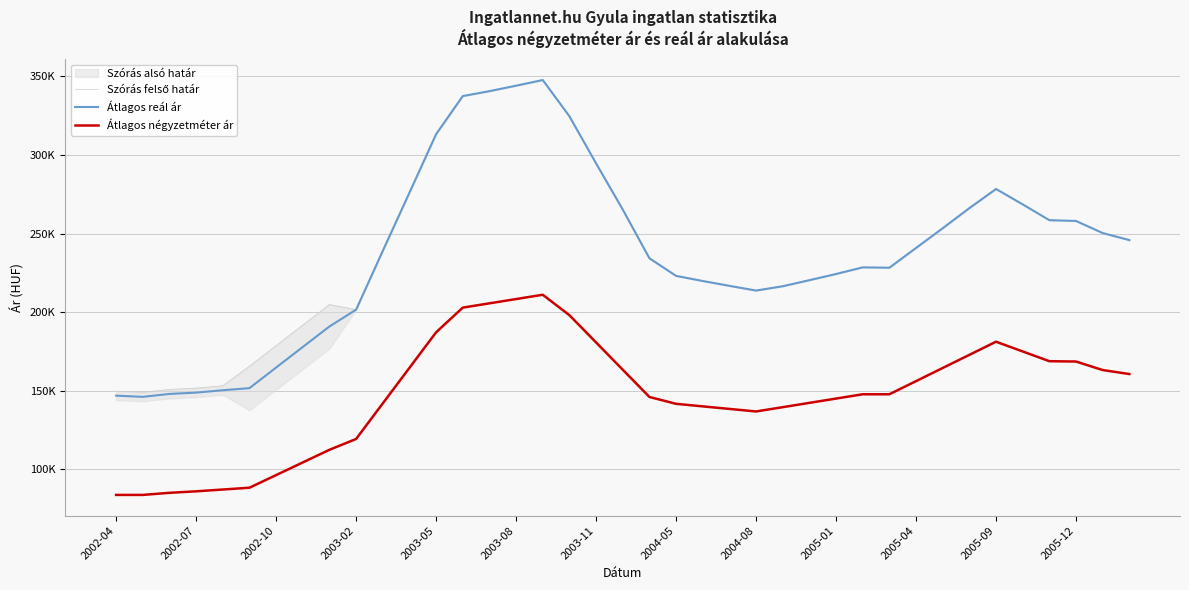

Which series has the largest range (max minus min)?

Átlagos reál ár